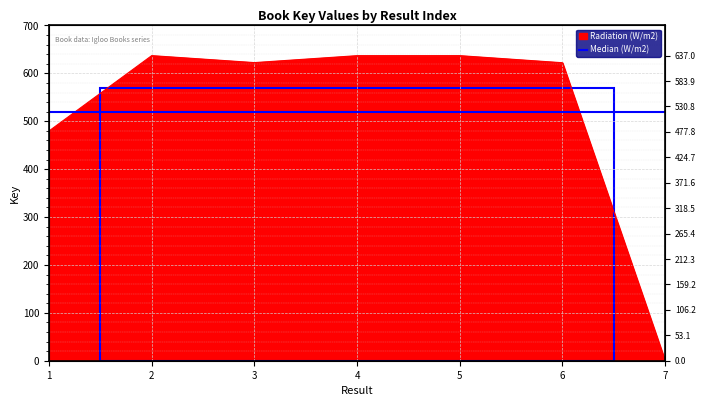

Where is the data nearest to the value 318?

1